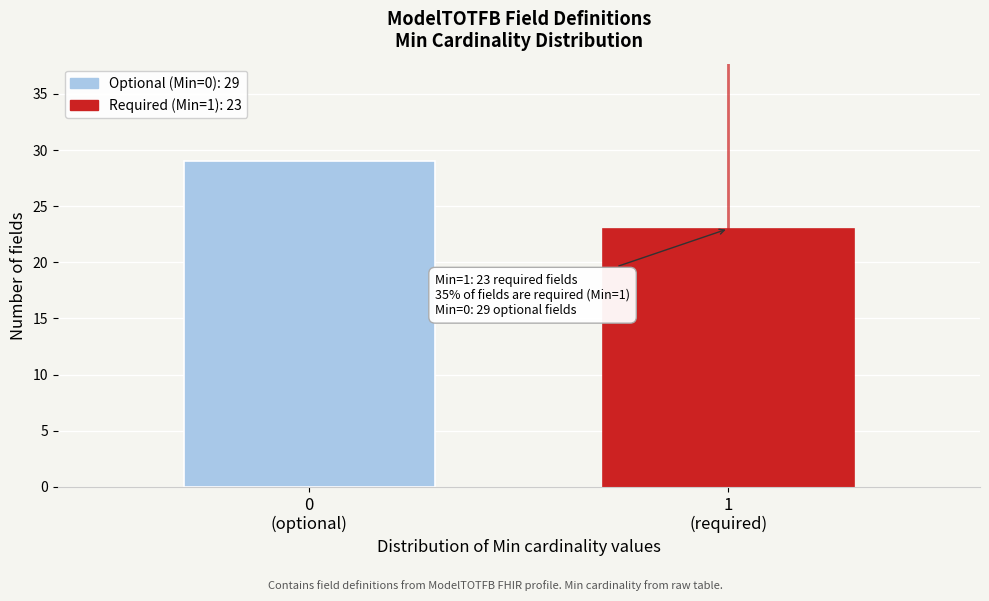

Reading left to right, transcribe all the data shown in this chart.

29	23